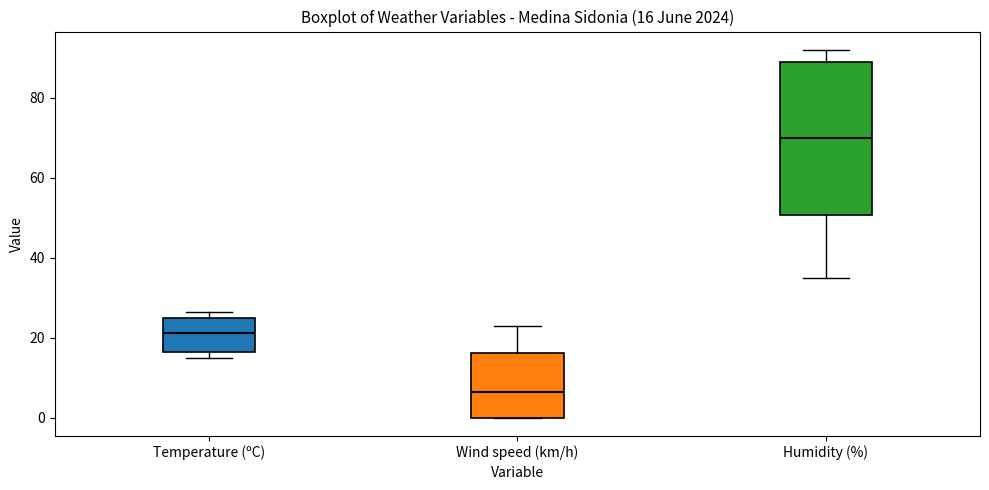

Comparing the boxes themselves (not the whiskers), which one is the tallest?

Humidity (%)